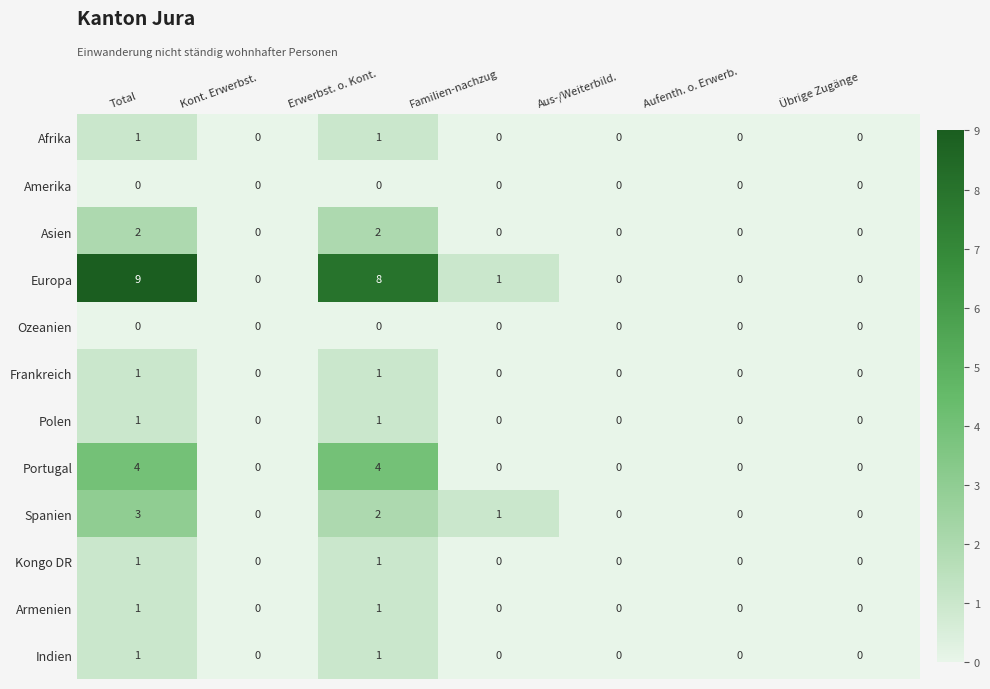

Between Total and Aufenth. o. Erwerb., which series saw the biggest shift?

Europa